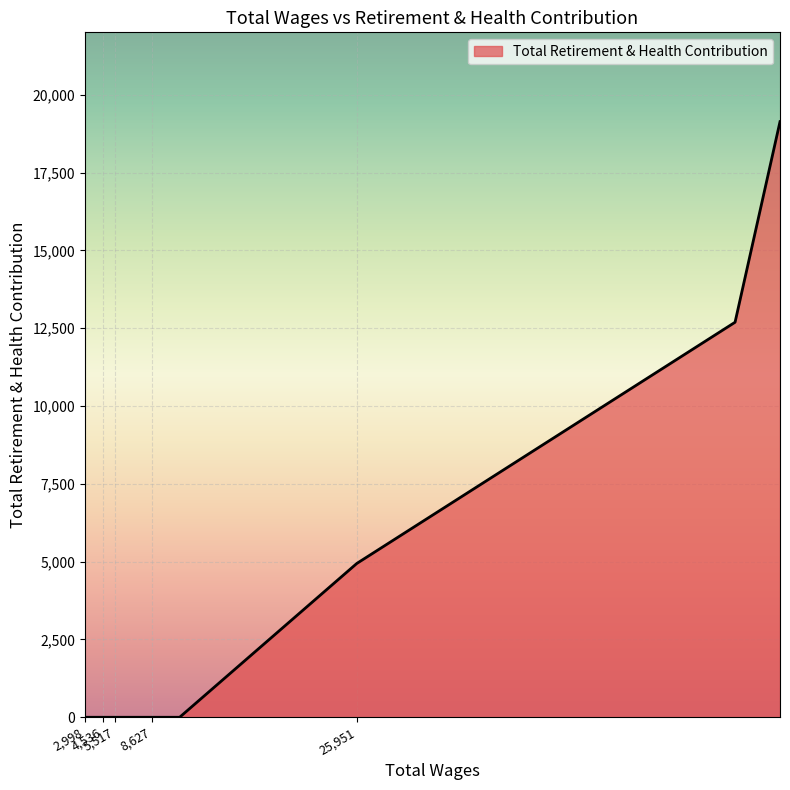

What is the difference between the maximum and minimum values?

19135